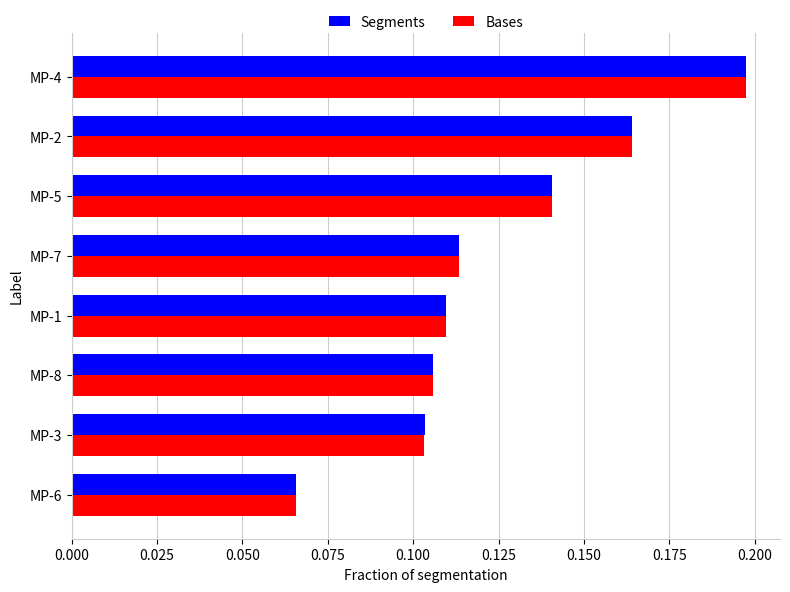

What is the sum of the Bases values at MP-1 and MP-4?

0.3